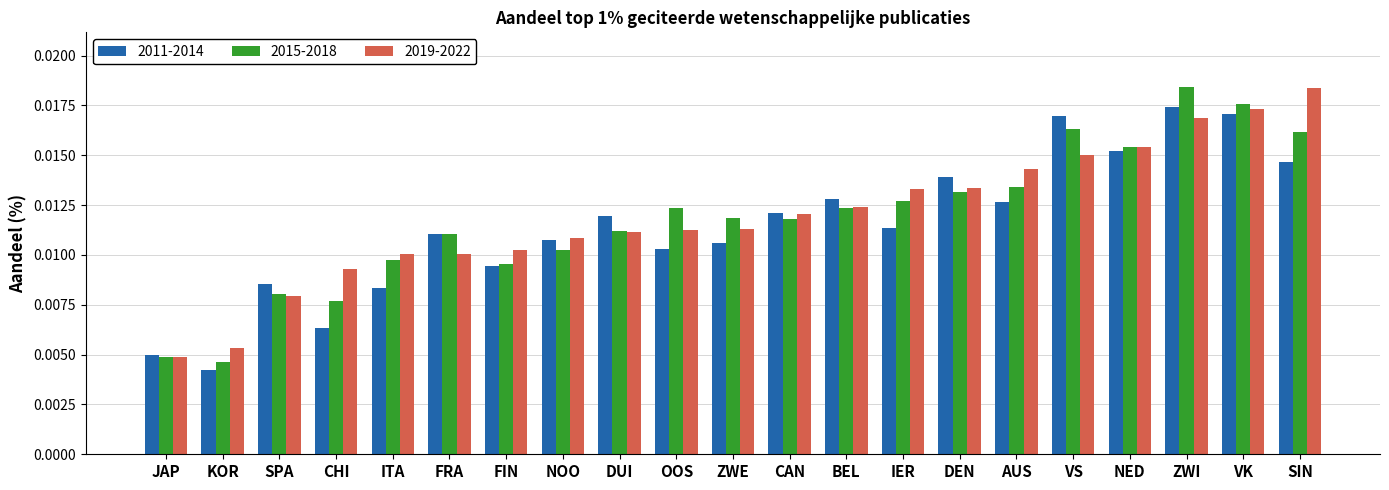

What is the label of the 18th bar from the left?

NED